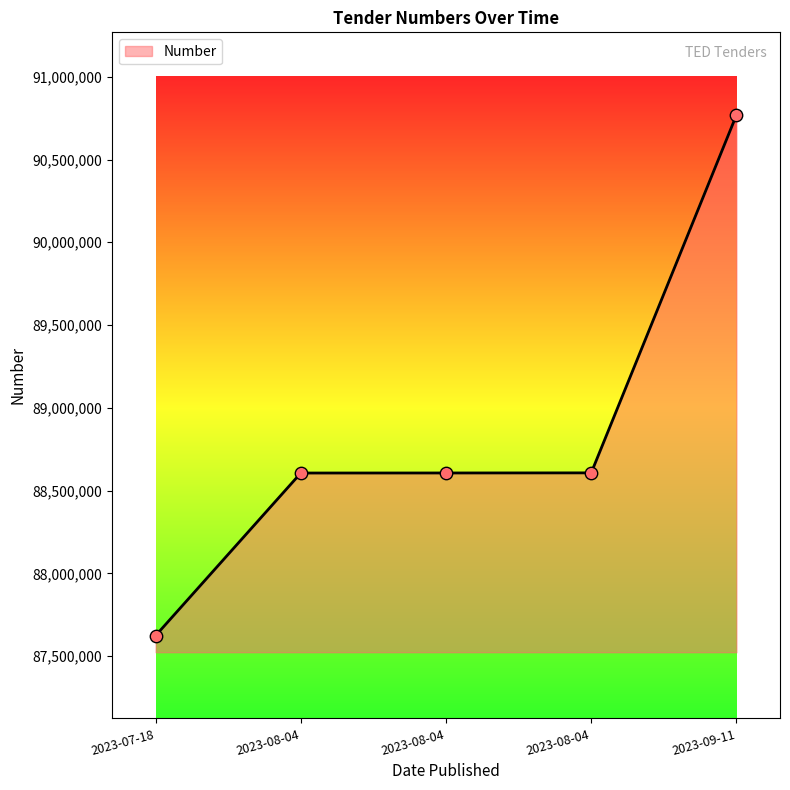

How many distinct data groups are displayed?

1